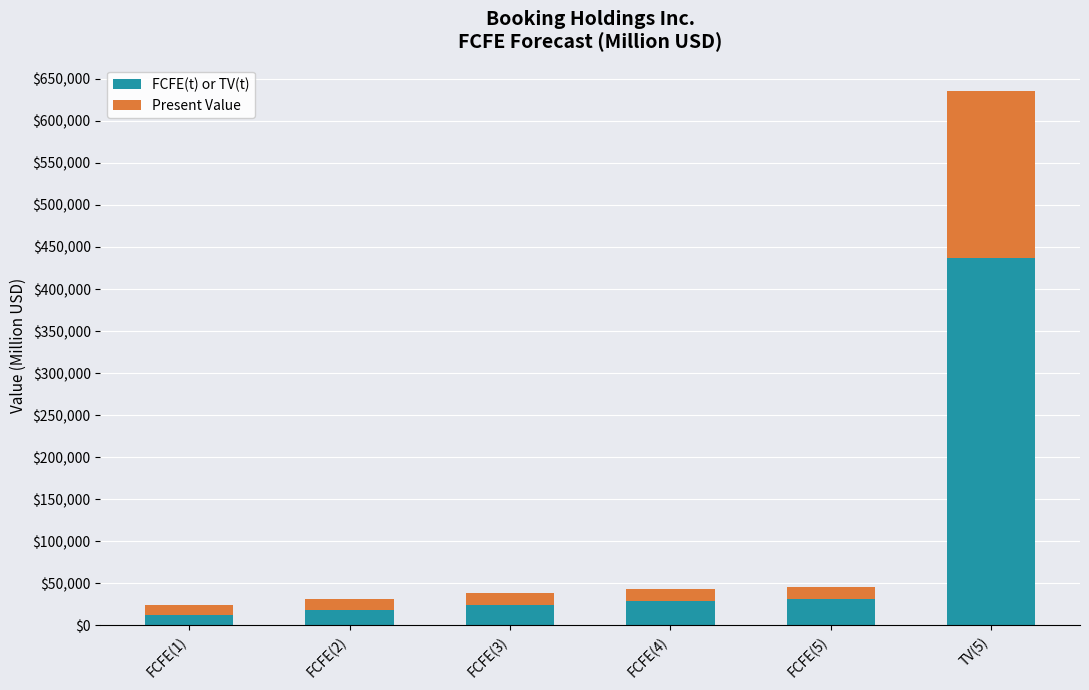

What is the total value across all series at TV(5)?

635163